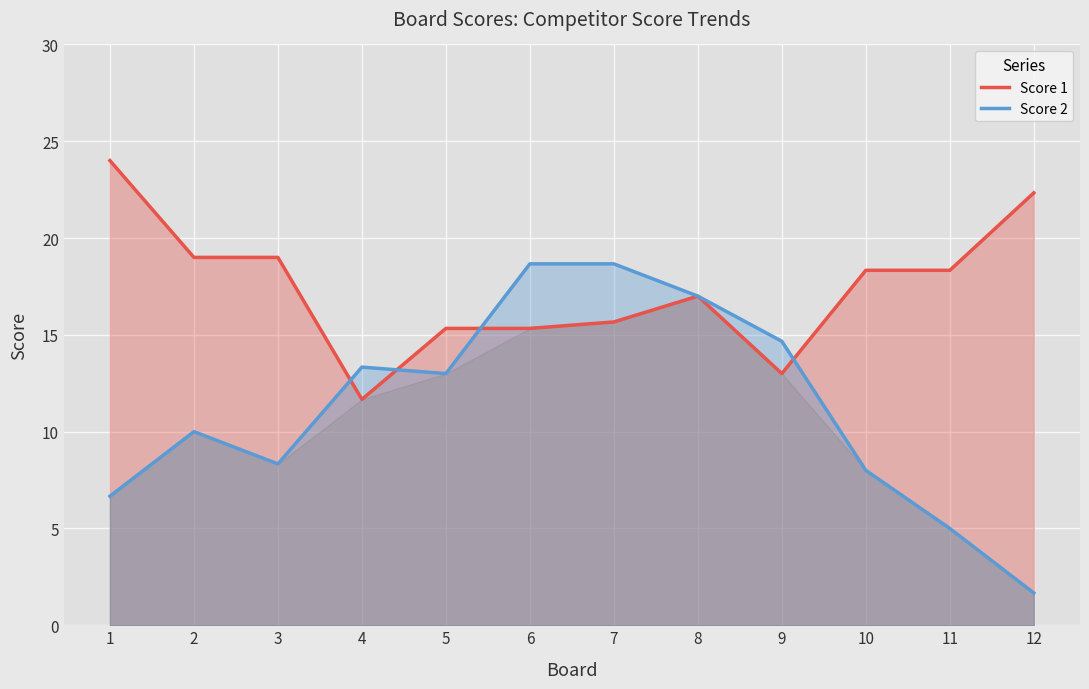

Which series changed the most between 7 and 8?

Score 2